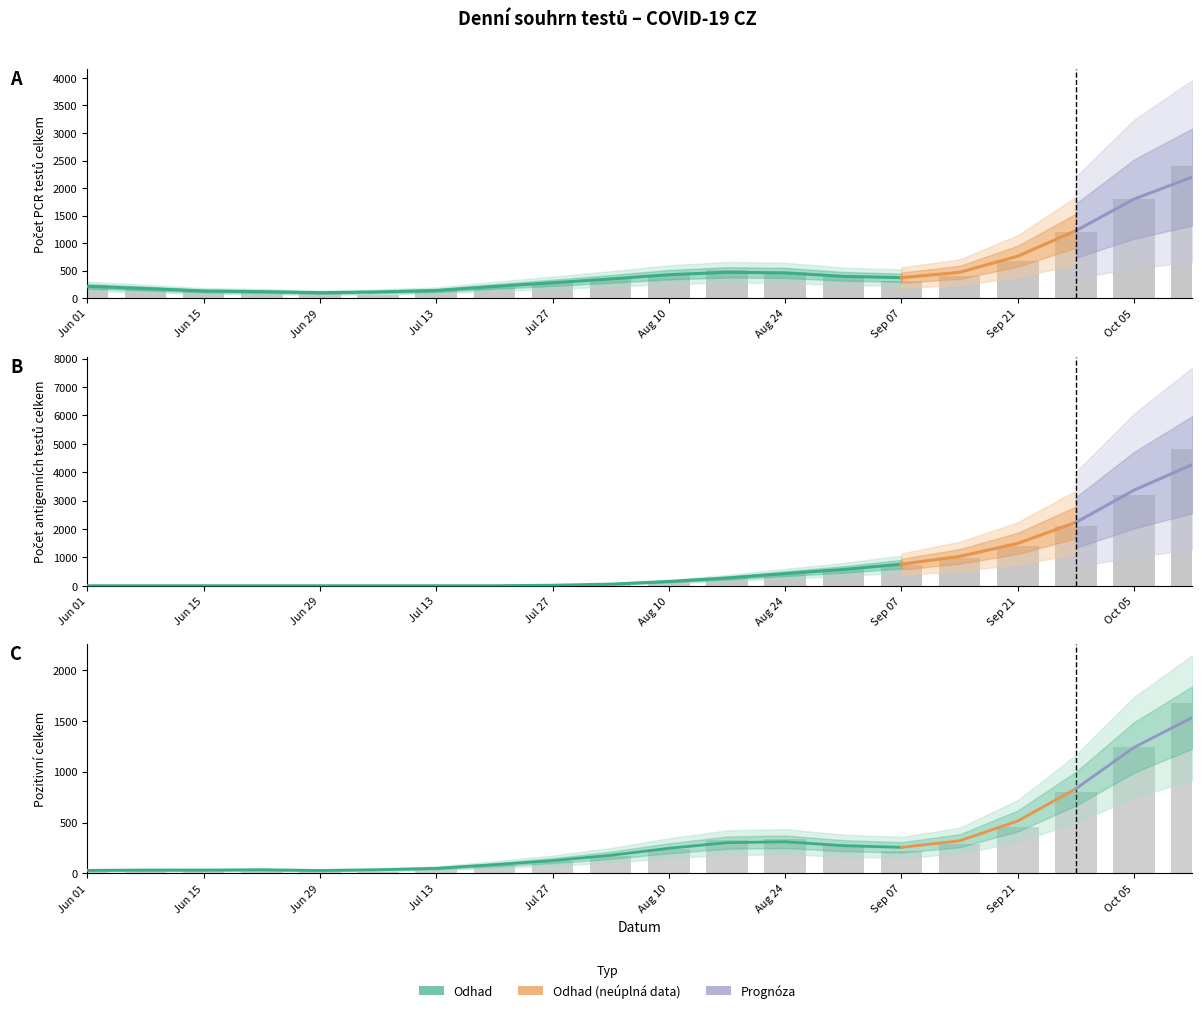

Between Jun 29 and Sep 07, which series saw the biggest shift?

Antigenní celkem